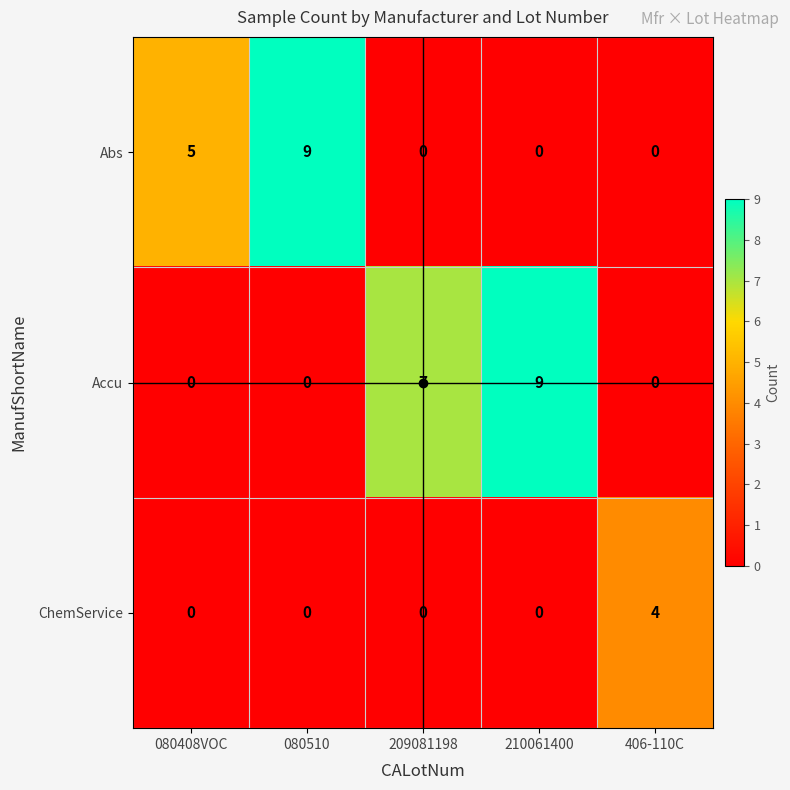

What value does the ChemService series have at 406-110C?

4